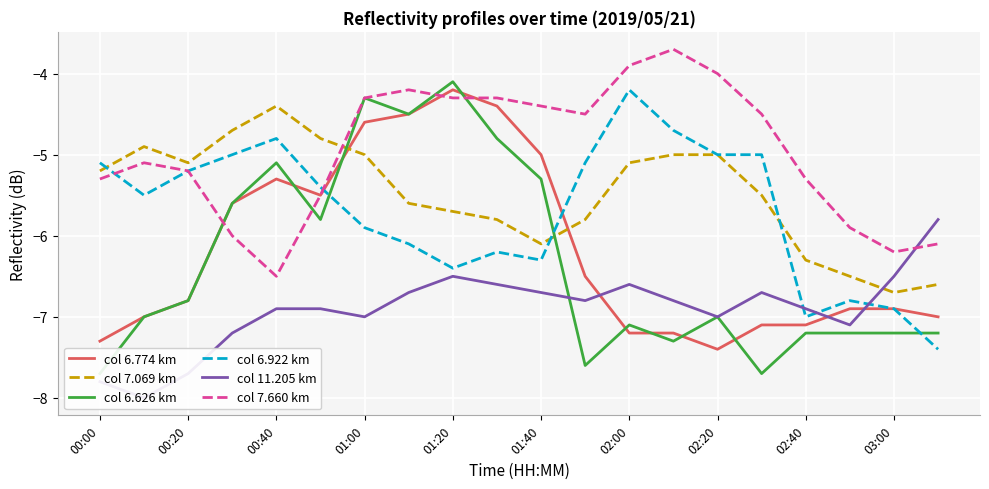

How many data points does each series have?

20